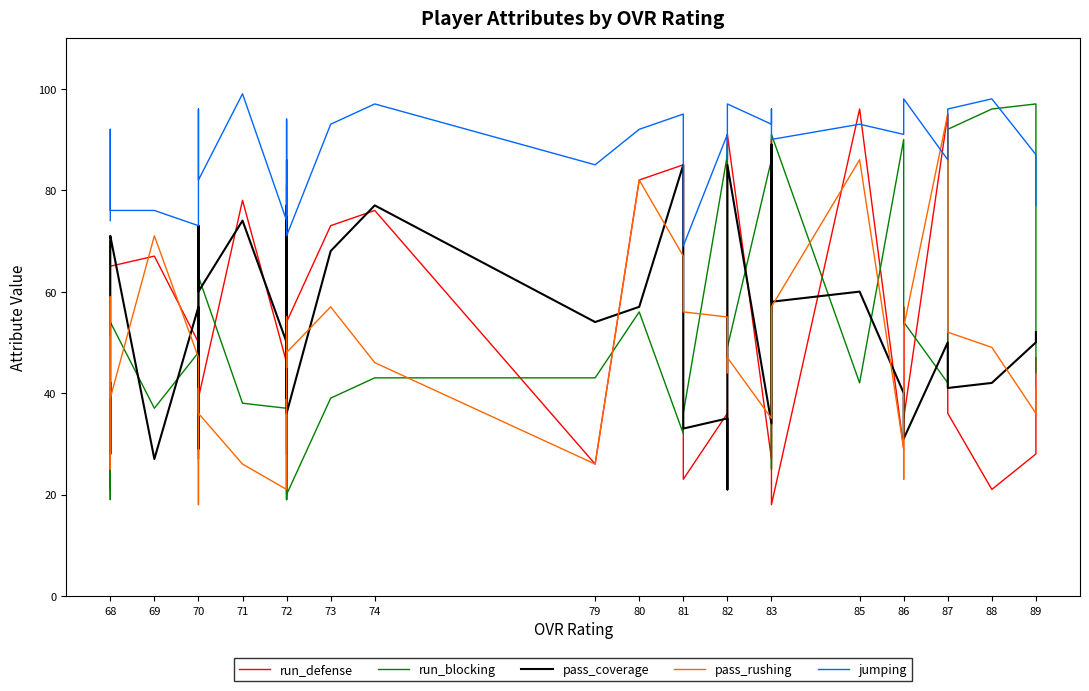

Is the value of run_defense at 82 greater than the value of jumping at 72?

No